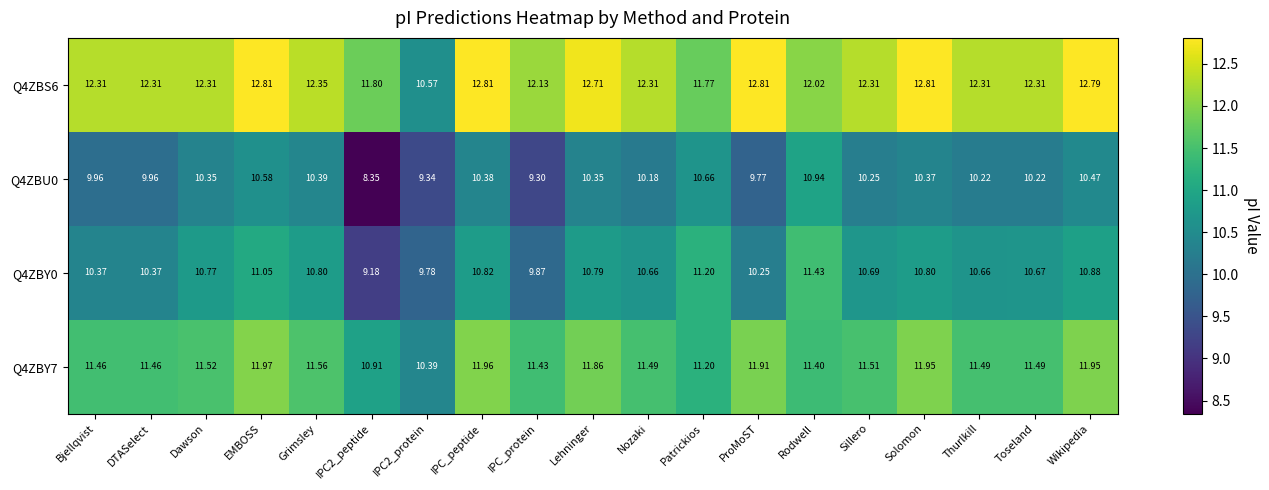

Is the value of Q4ZBY0 at IPC2_protein greater than the value of Q4ZBS6 at ProMoST?

No